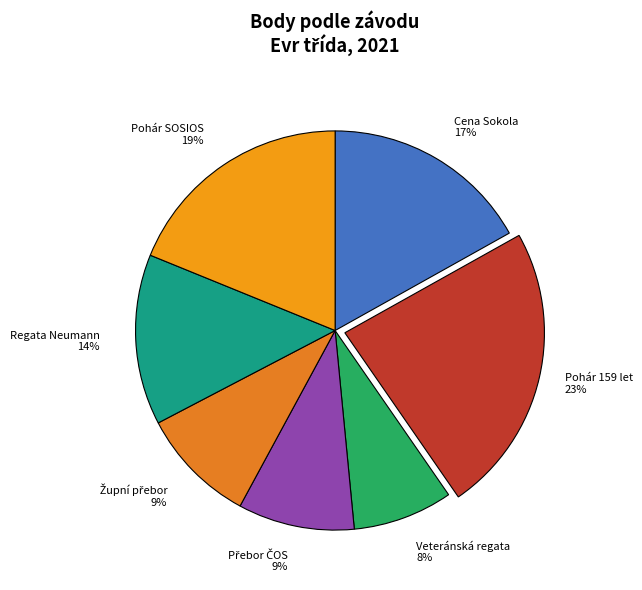

Does Veteránská regata account for over 50% of the chart?

No